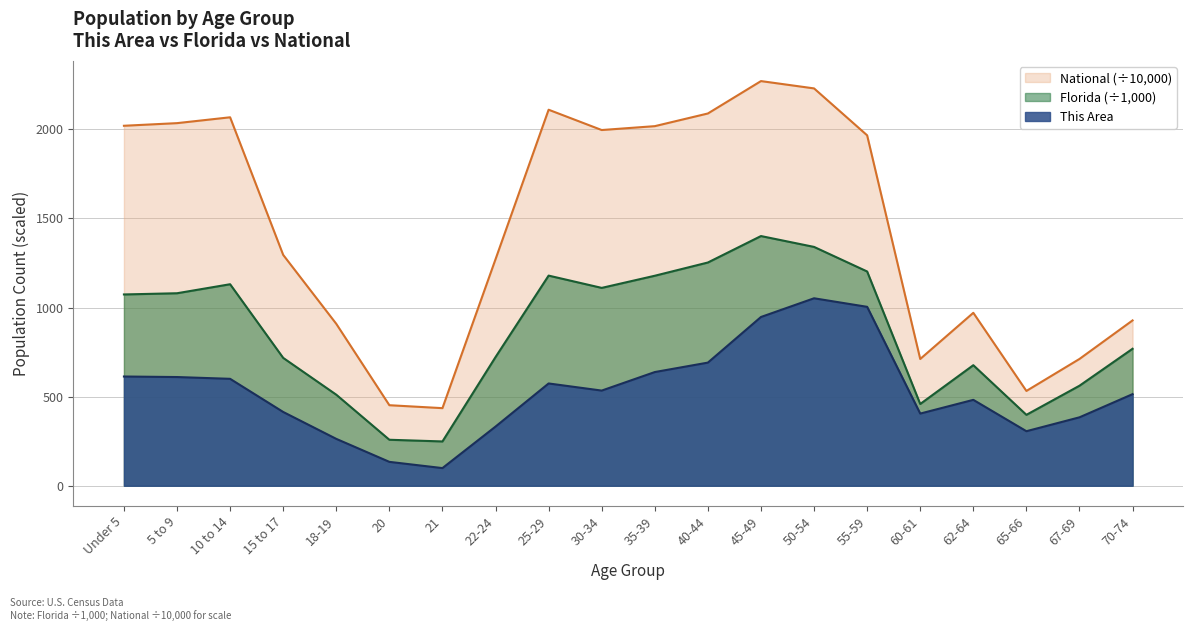

Read the This Area value at 10 to 14.

600.0